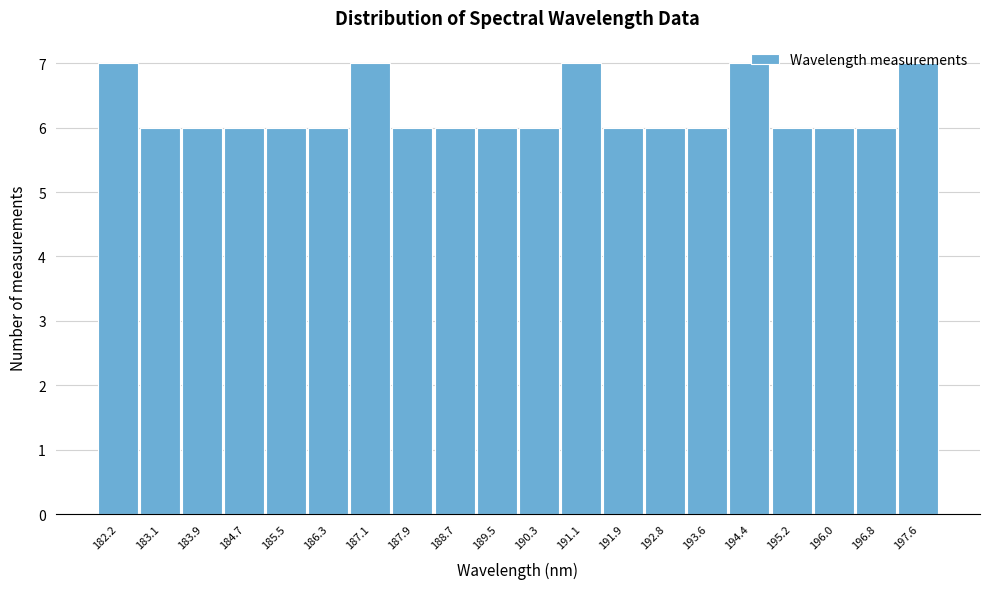

What is the height of the bar covering 185.1 to 185.9 on the x-axis? Neither the bar edges nor the heights are printed on the chart, so give them approximately, as read against the axes.

6